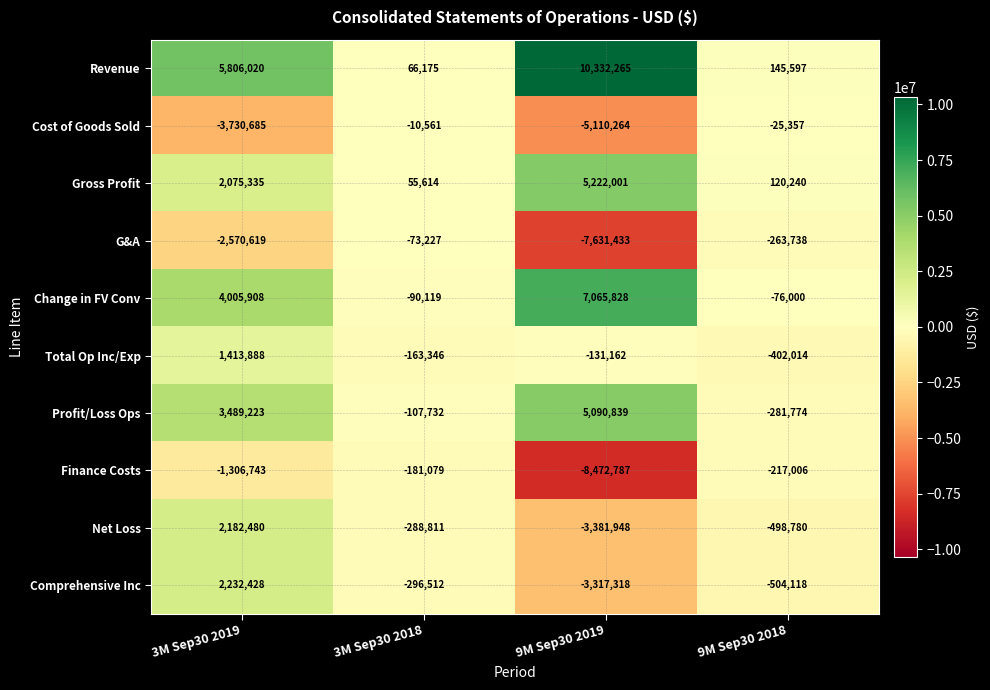

At which category is the sum across all series the highest?

3M Sep30 2019